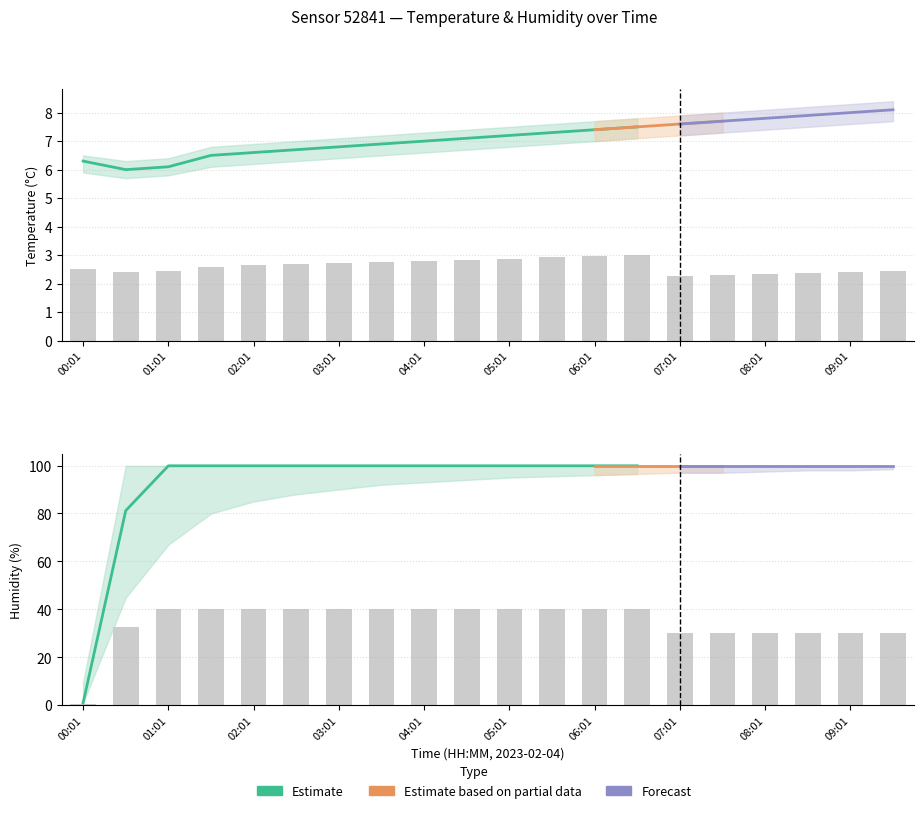

Are the bars grouped side by side (vs. stacked)?

Yes